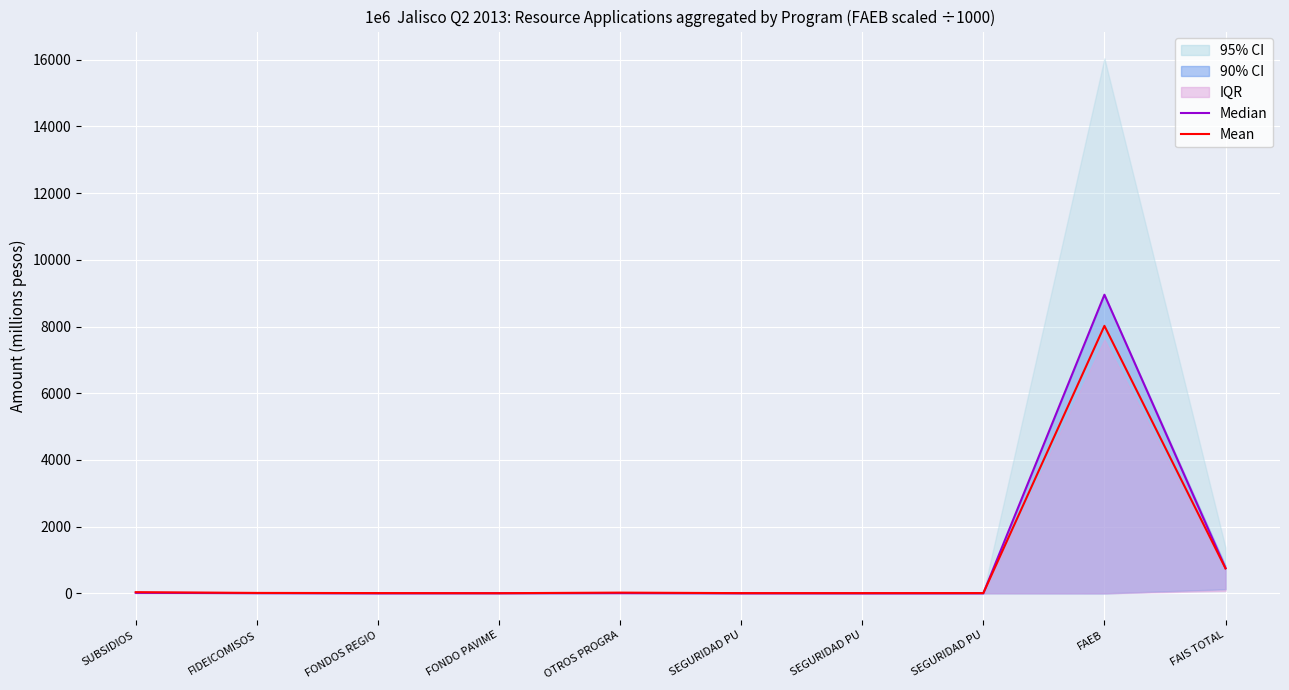

What is the average value of the Median series?

975.8